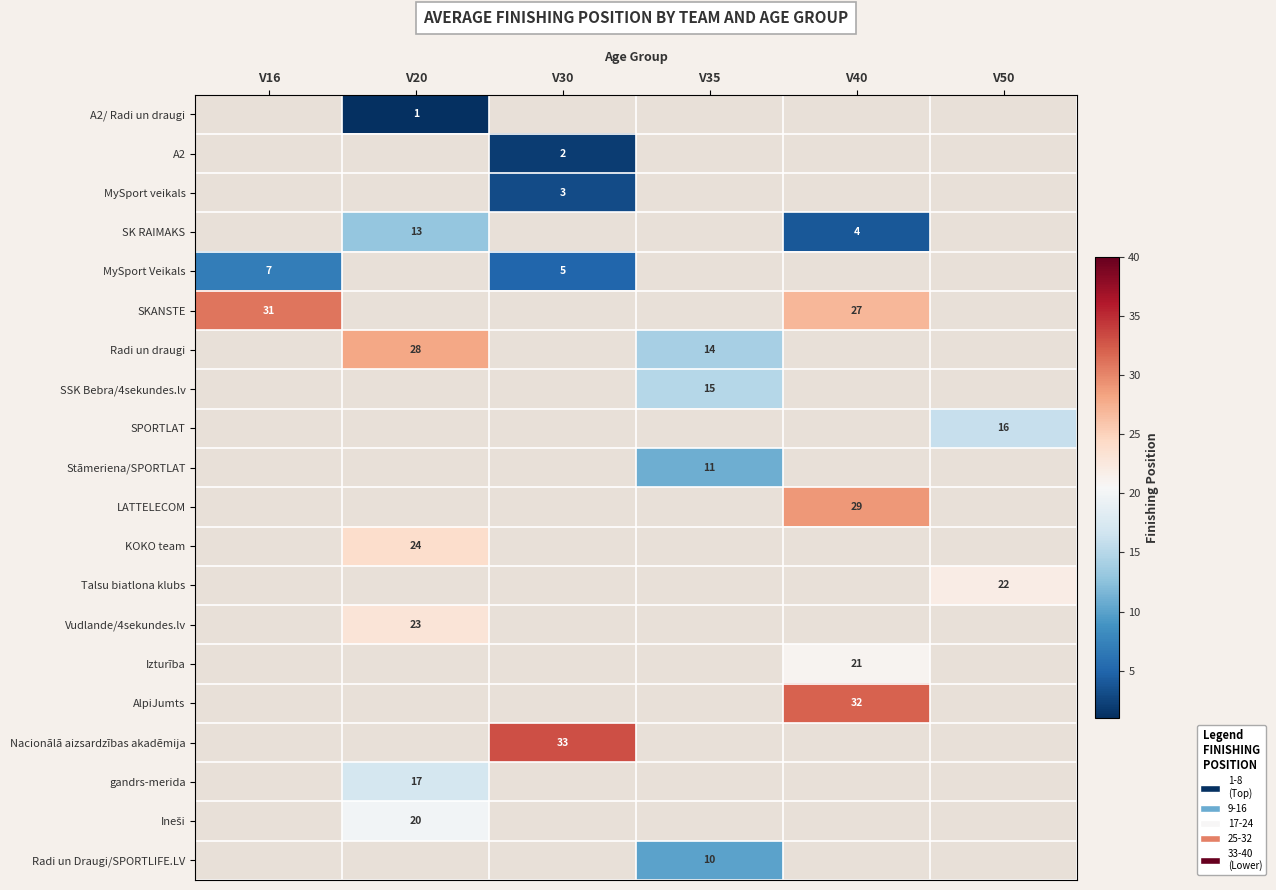

Is it true that Radi un draugi equals 28 at V20?

True